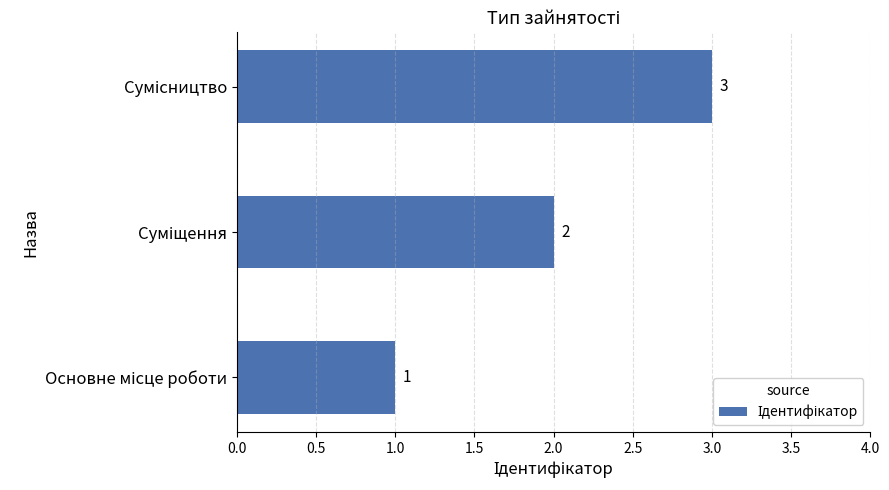

What is the sum of all values?

6